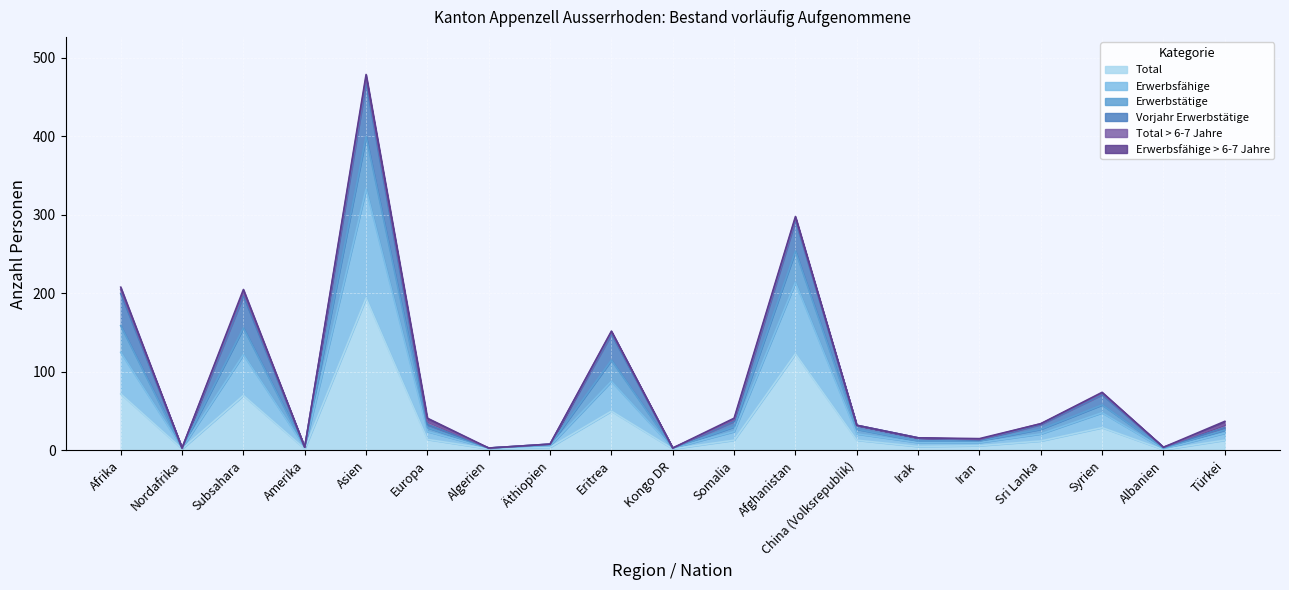

At which label does Total reach its peak?

Asien